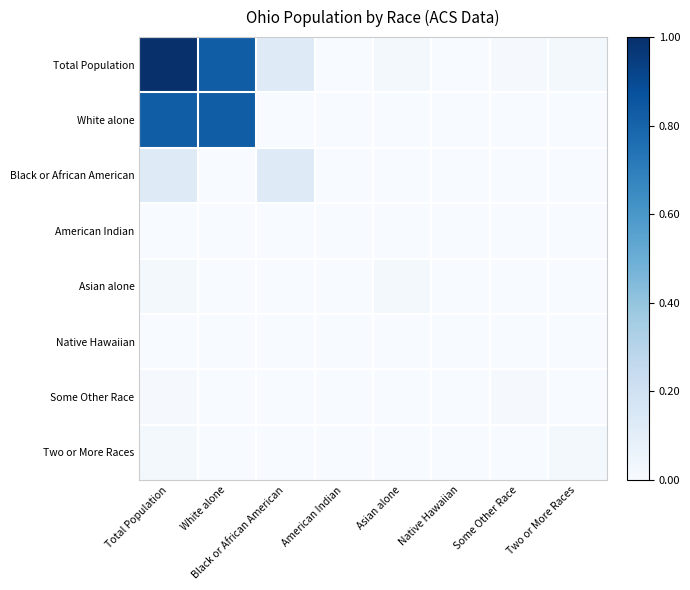

At how many categories does at least one series exceed 0?

8